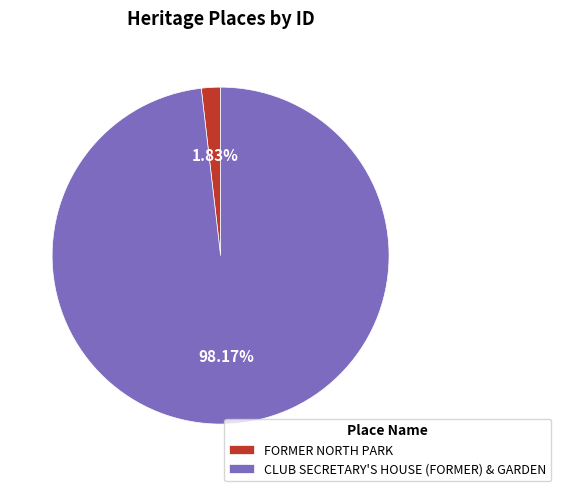

How much of the chart is everything except CLUB SECRETARY'S HOUSE (FORMER) & GARDEN?

1.8%